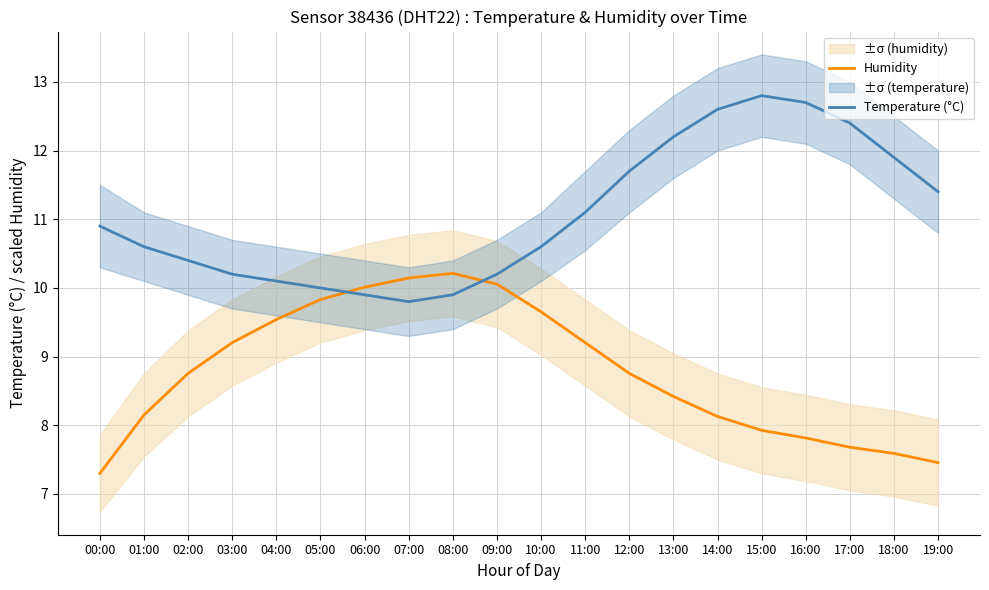

Reading left to right, what are all the values shown in this chart?

Humidity: 7.3	8.2	8.8	9.2	9.5	9.8	10.0	10.1	10.2	10.1	9.7	9.2	8.8	8.4	8.1	7.9	7.8	7.7	7.6	7.5
Temperature (°C): 10.9	10.6	10.4	10.2	10.1	10.0	9.9	9.8	9.9	10.2	10.6	11.1	11.7	12.2	12.6	12.8	12.7	12.4	11.9	11.4